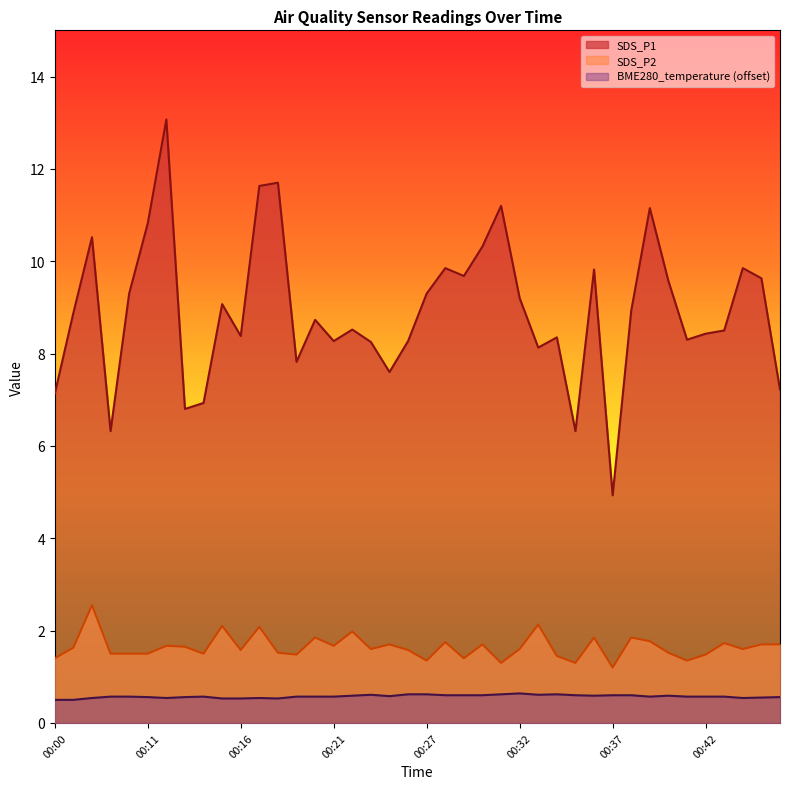

Which series changed the most between 00:23 and 00:36?

SDS_P1